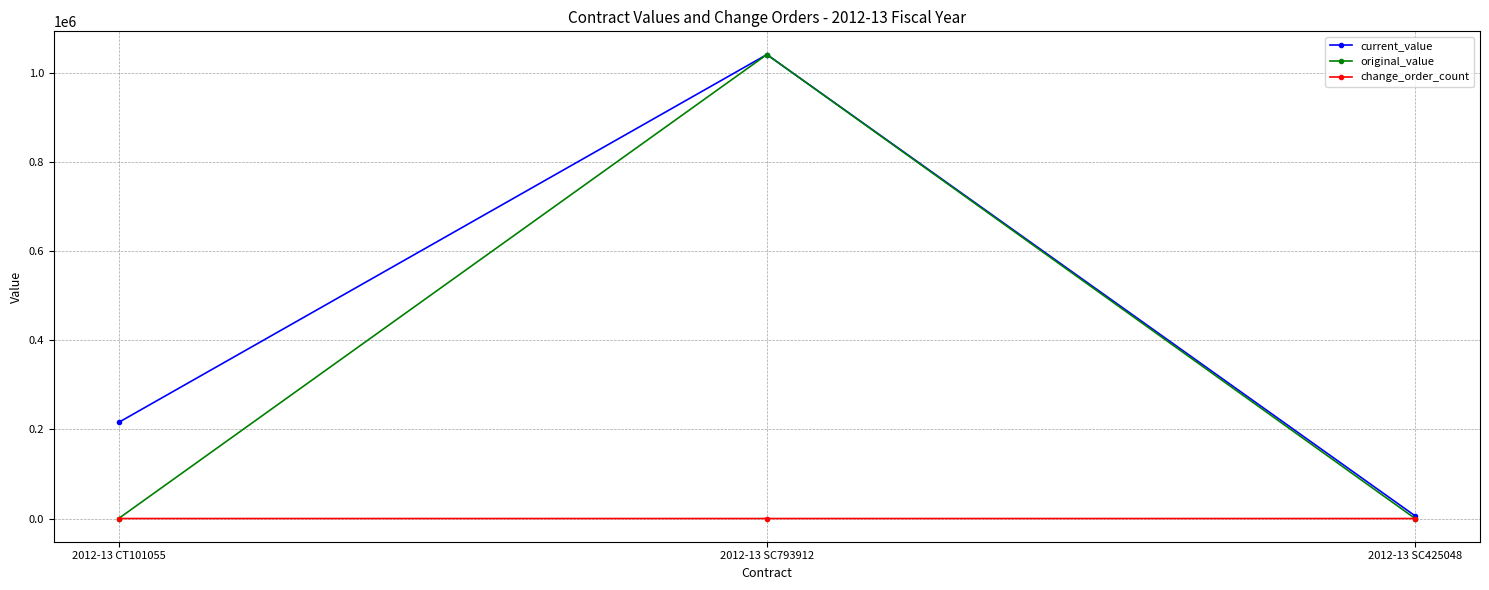

Which series has the largest total across all categories?

current_value